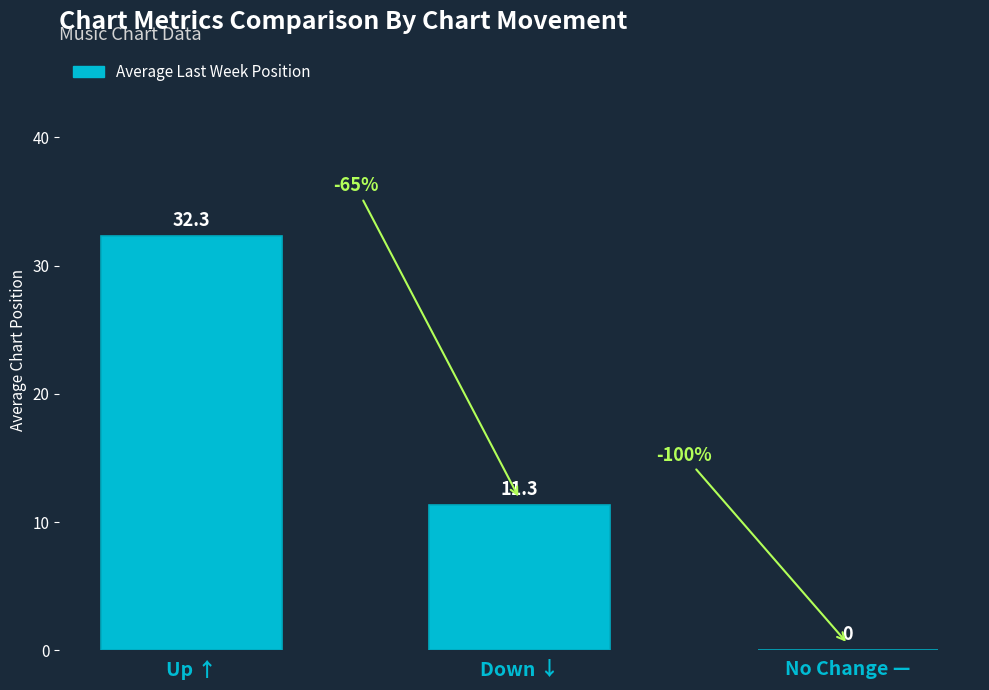

True or false: the data shows -14.7 at No Change —.

False